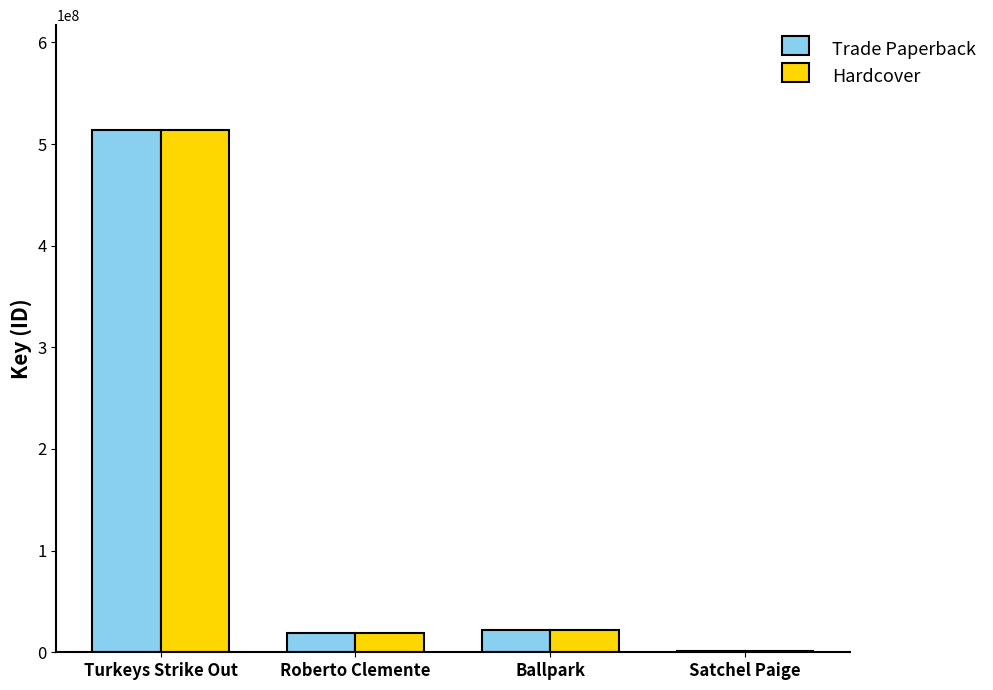

How many categories are shown in the chart?

4